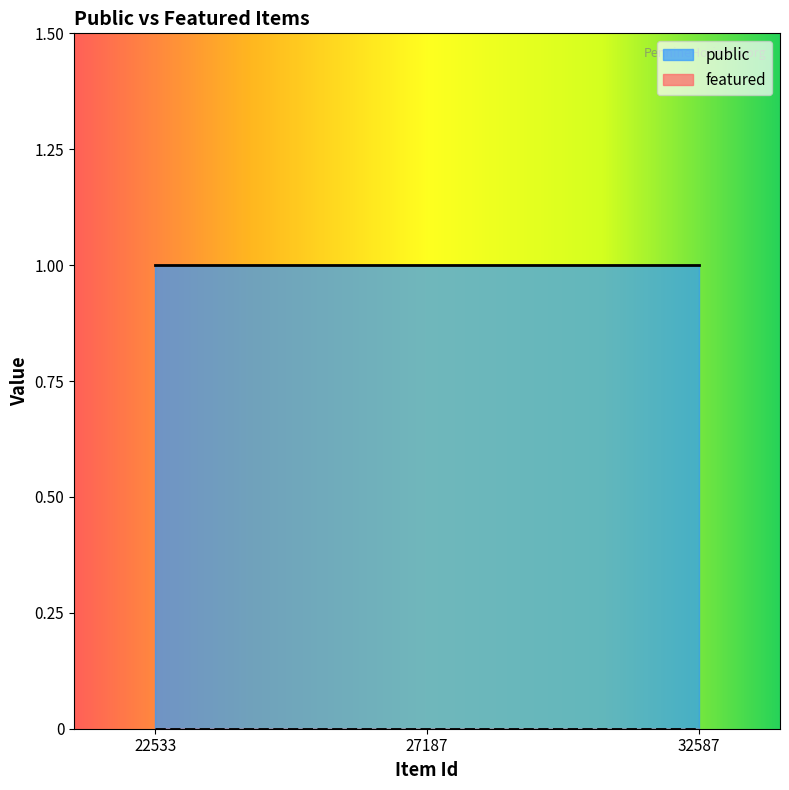

At which label is public closest to 1?

22533